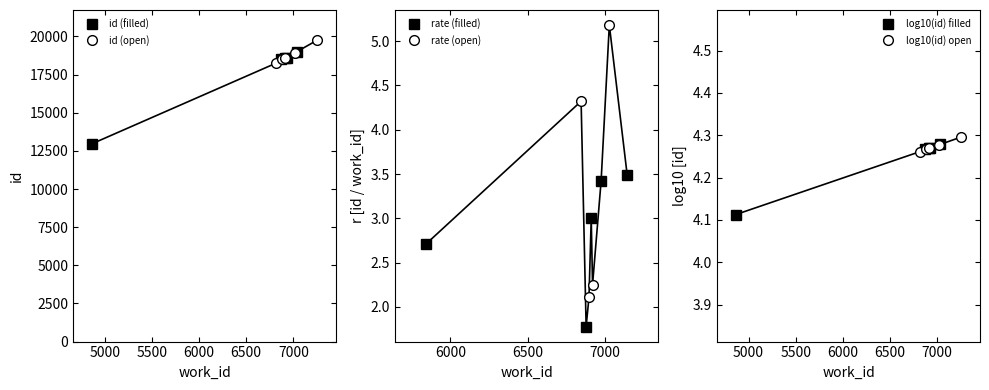

At how many categories does at least one series exceed 6842?

10